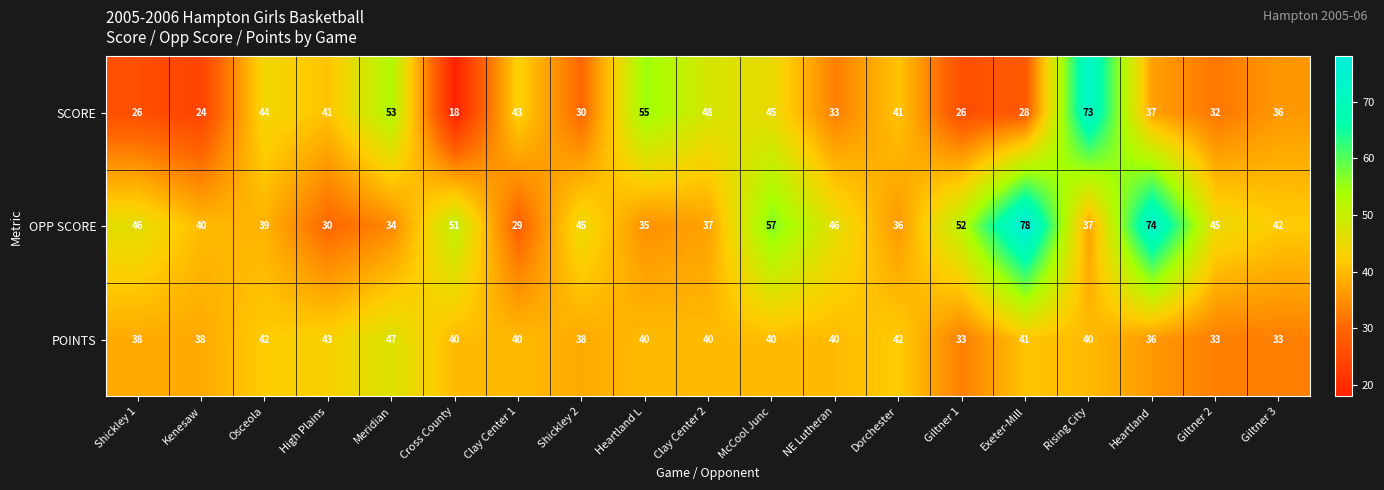

Is it true that SCORE equals 12 at Osceola?

False